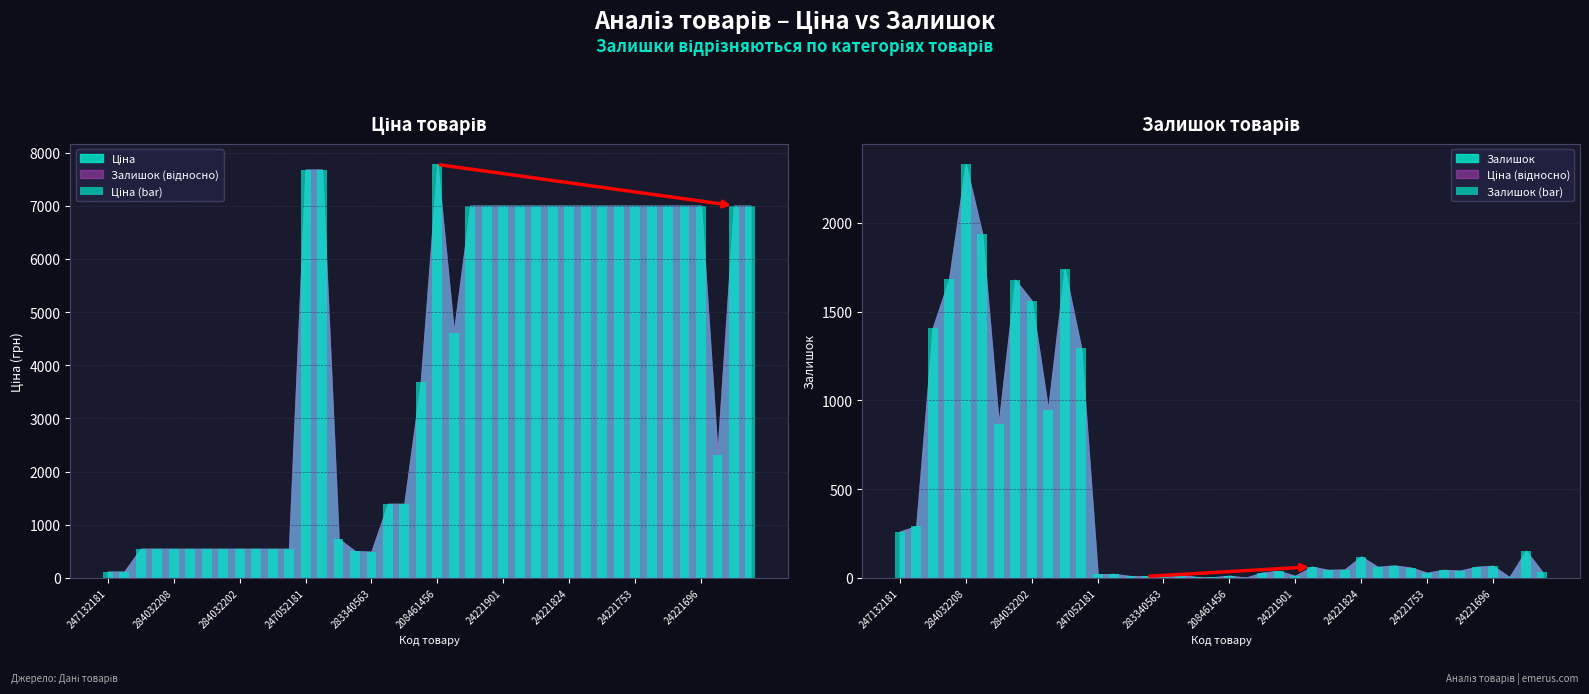

The Залишок (bar) series shows 3274 at 284032208. True or false?

False